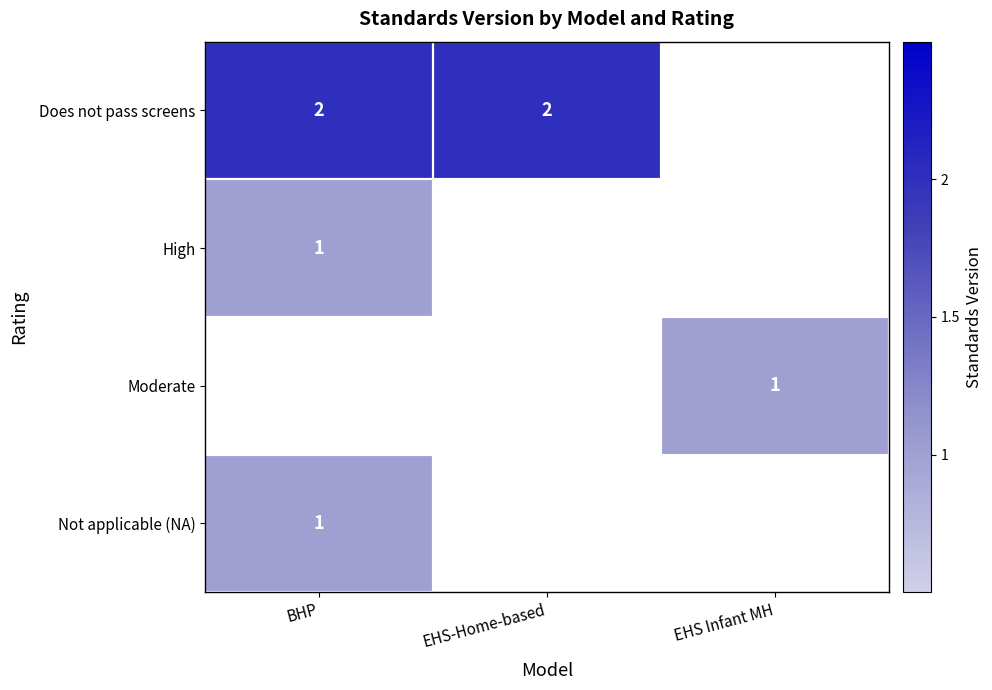

At how many categories does at least one series exceed 1?

2